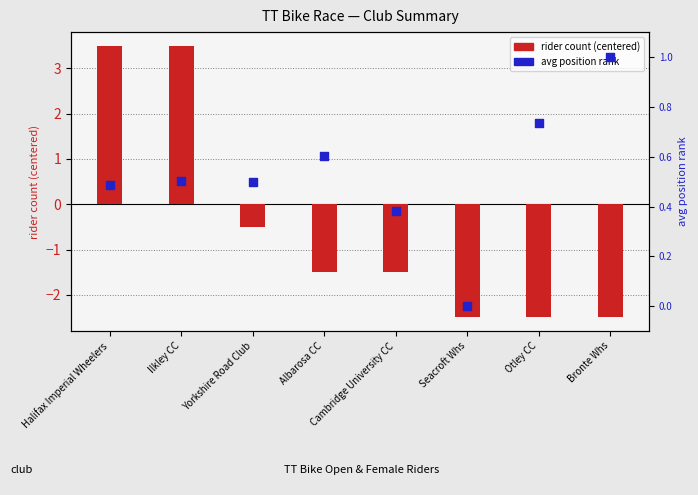

At how many categories does at least one series exceed 1?

2